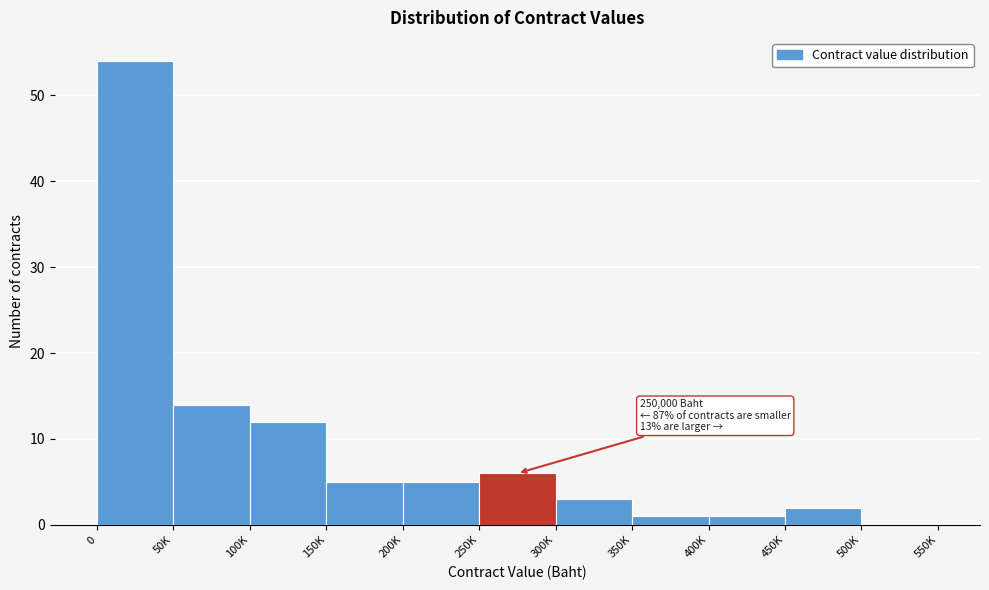

Reading left to right, extract all data points from this chart.

0=54	50K=14	100K=12	150K=5	200K=5	250K=6	300K=3	350K=1	400K=1	450K=2	500K=0